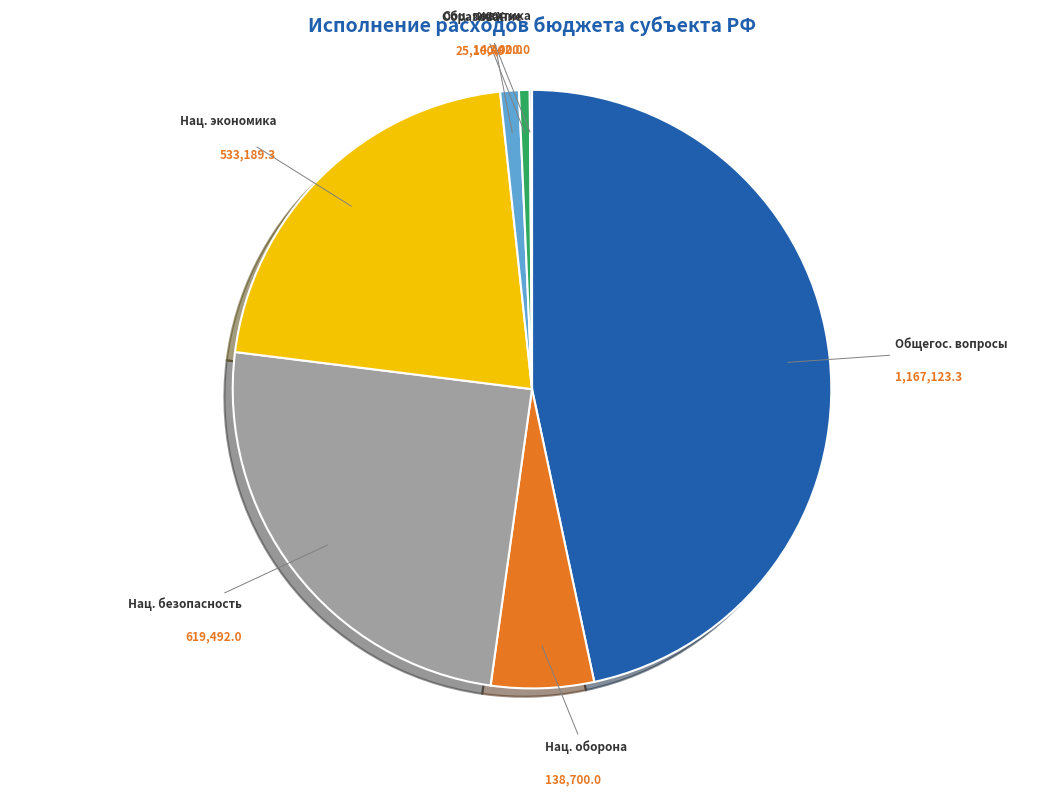

Which has a higher value, Общегос. вопросы or Нац. оборона?

Общегос. вопросы